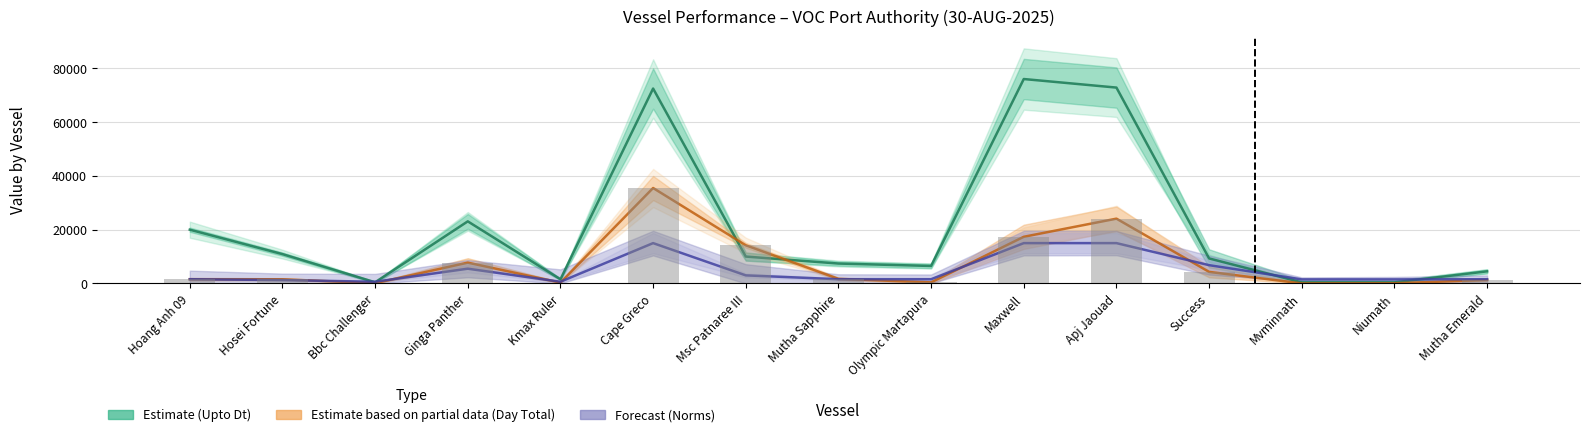

How many data points in Day Total (Partial Estimate) are above 1571?

7